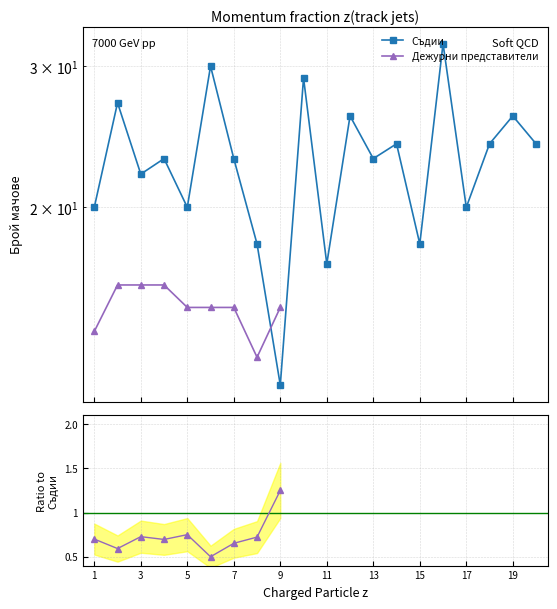

What is the label of the 18th point from the left?

17